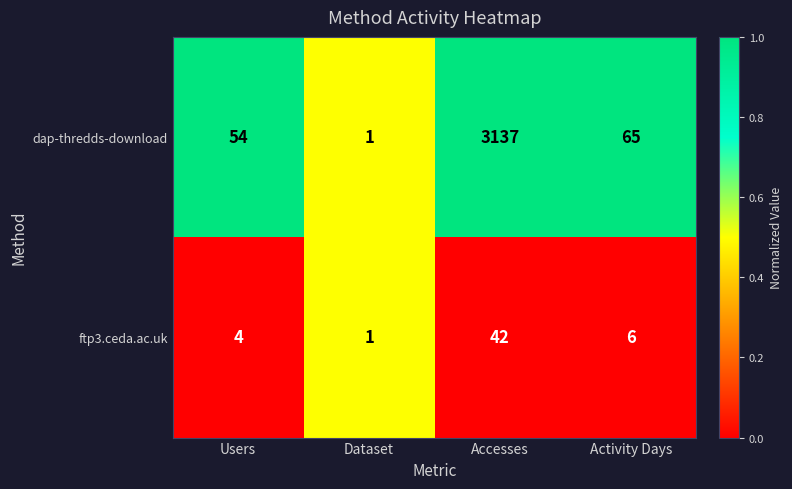

Where is ftp3.ceda.ac.uk nearest to the value 21?

Activity Days